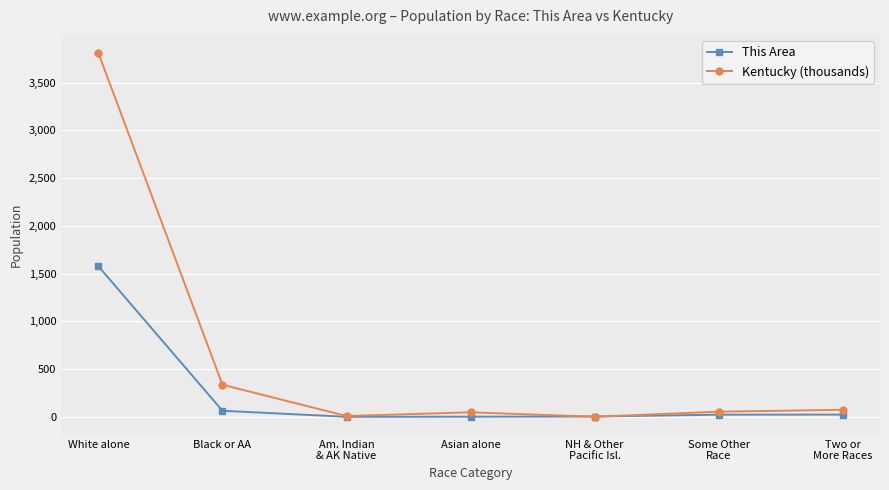

How many data points in This Area are less than 24?

3